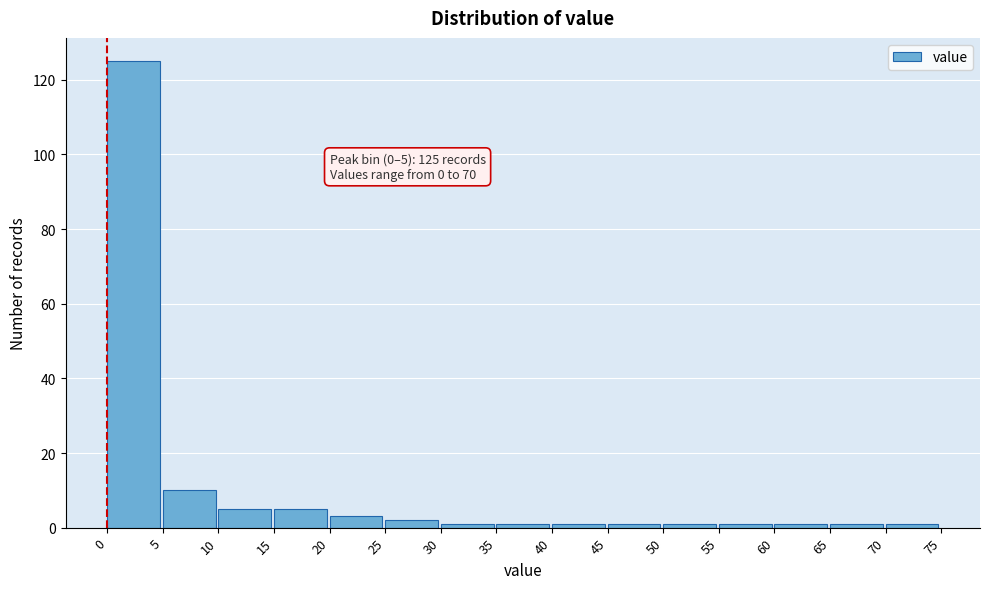

Over which range of the x-axis is the bar tallest?

0 to 5